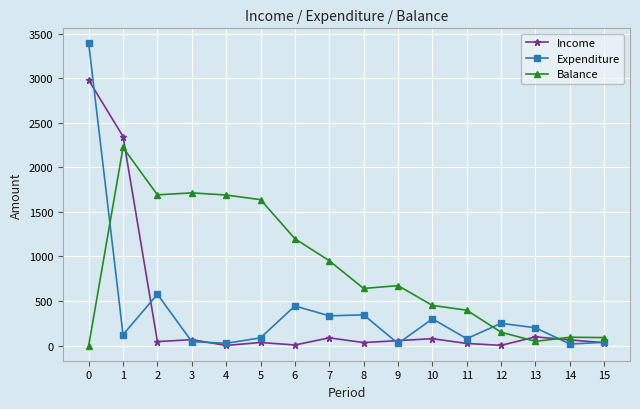

Is this an area chart (filled region under the line)?

No